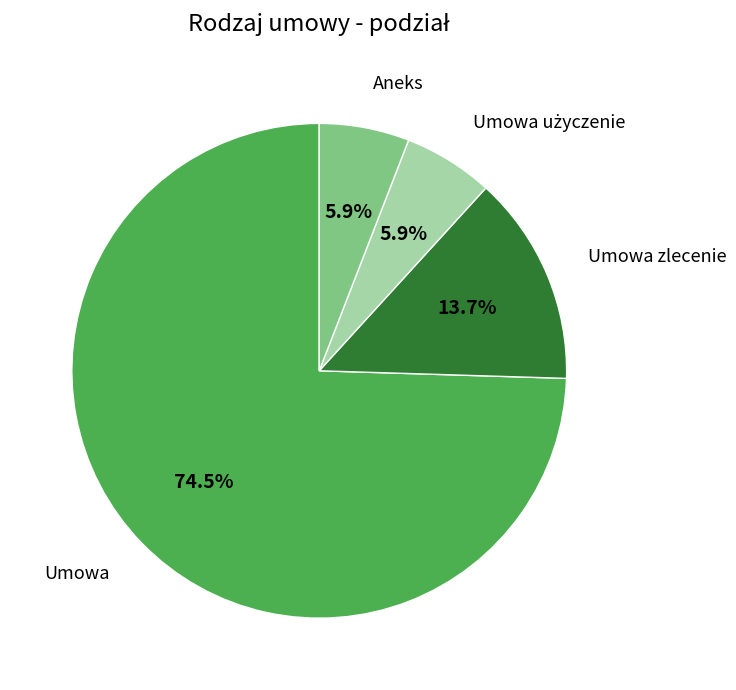

Which slice is the largest?

Umowa